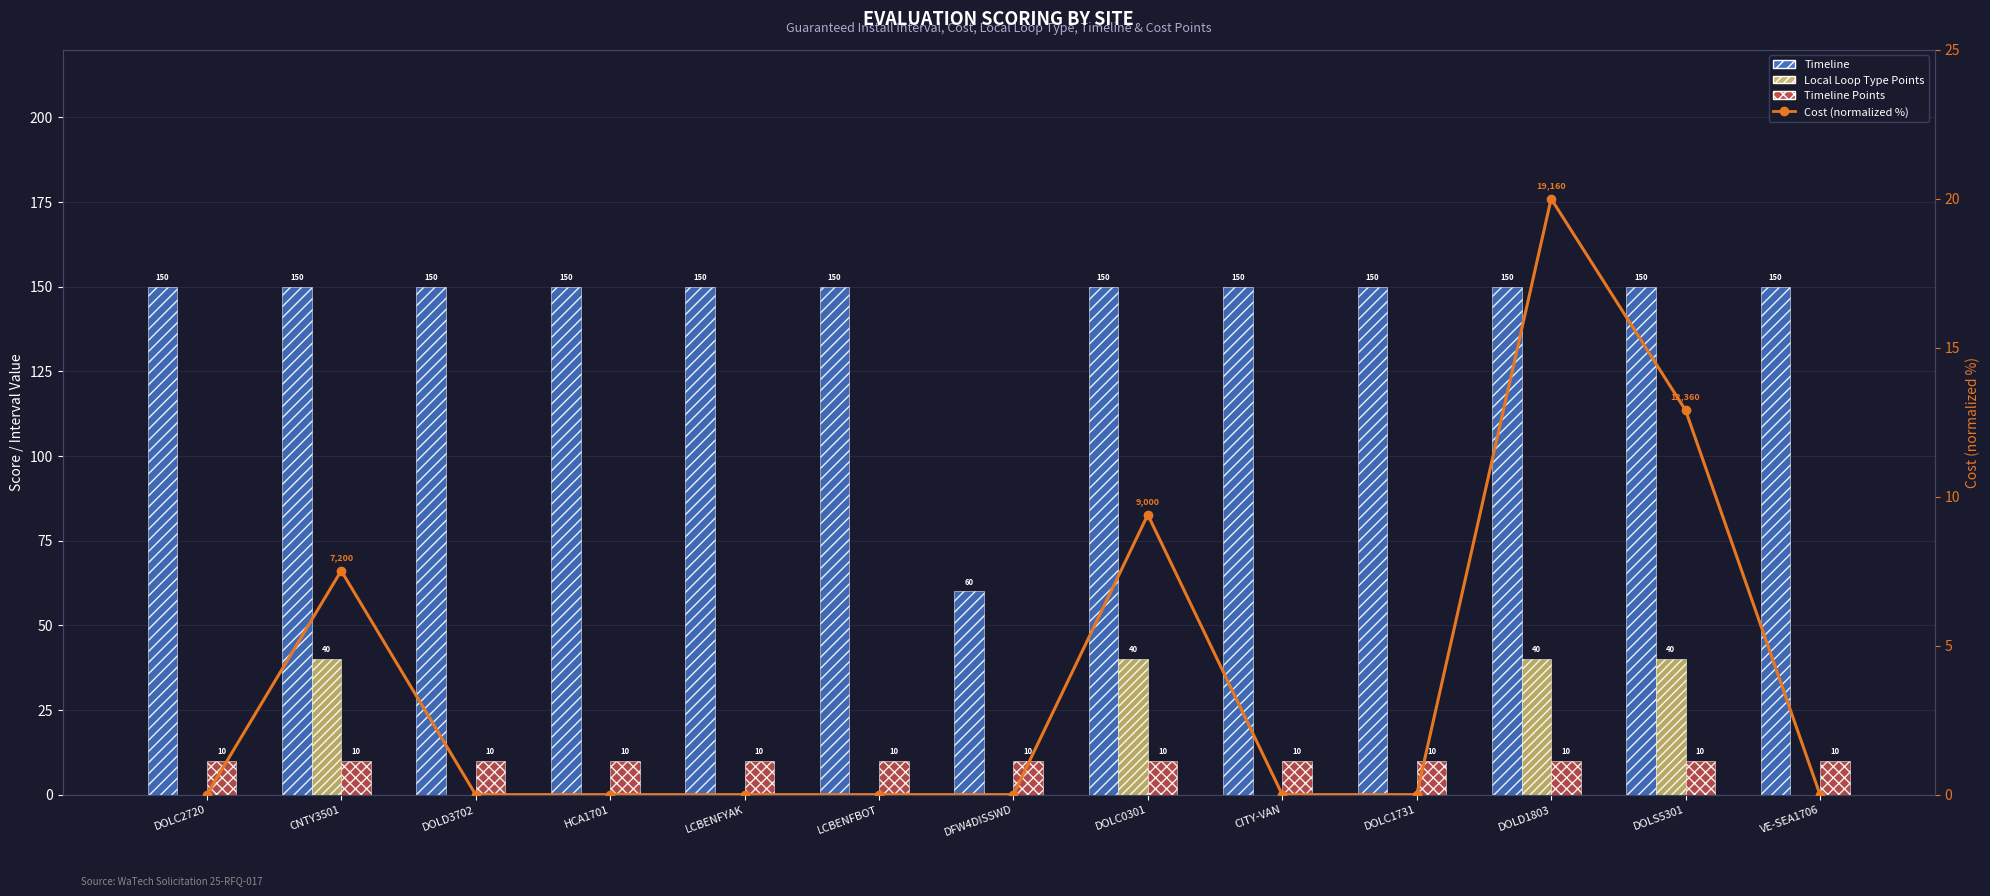

The value of Timeline at DOLD1803 is 74.7. True or false?

False